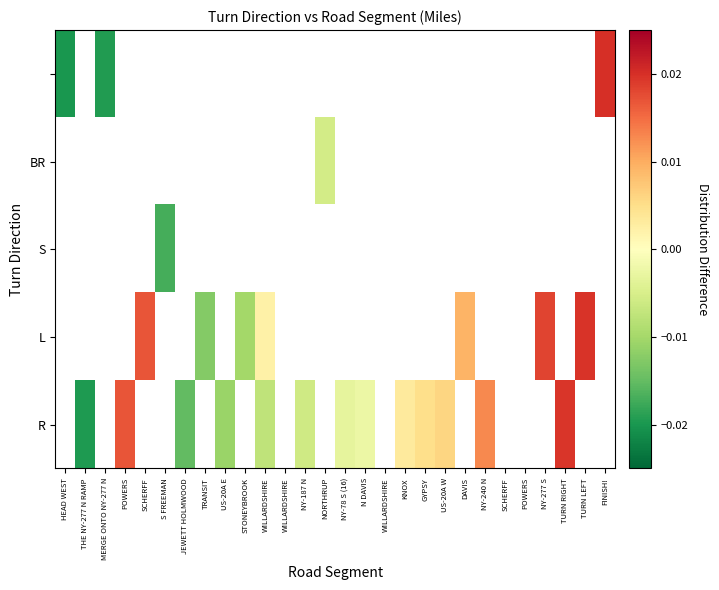

How many data points does each series have?

28